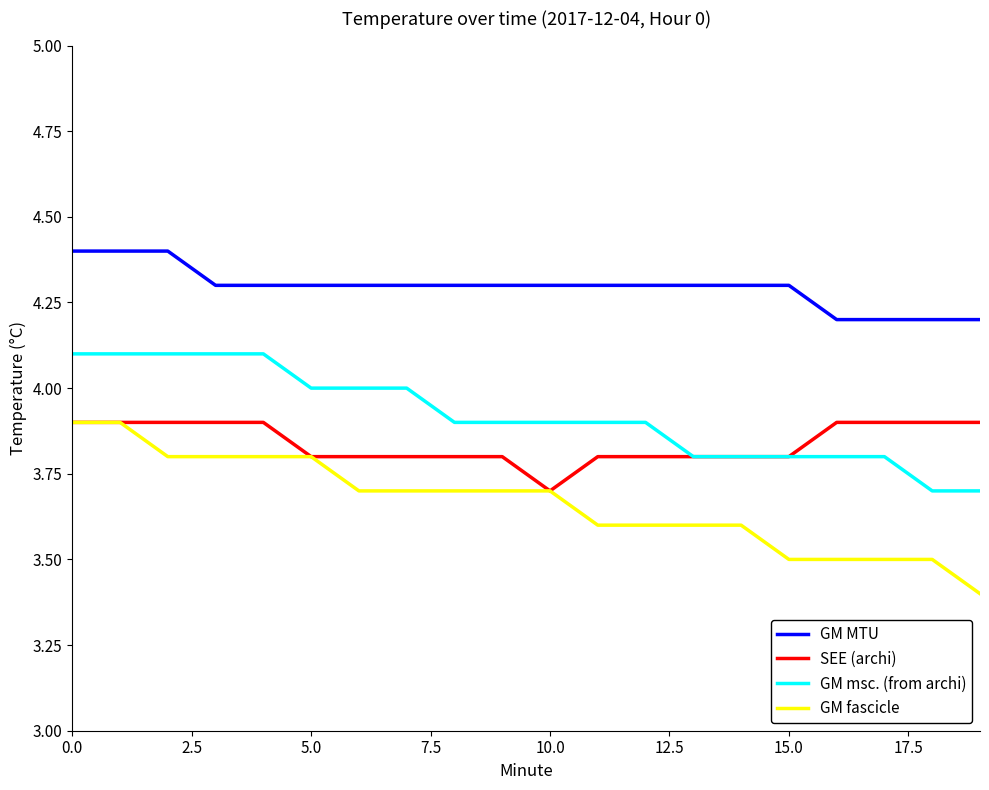

True or false: GM msc. (from archi) and GM fascicle intersect in this chart.

False